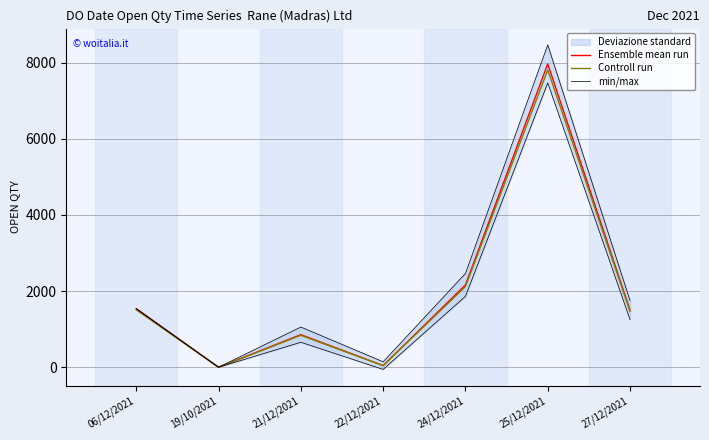

What value does the min/max series have at 06/12/2021?

1539.0